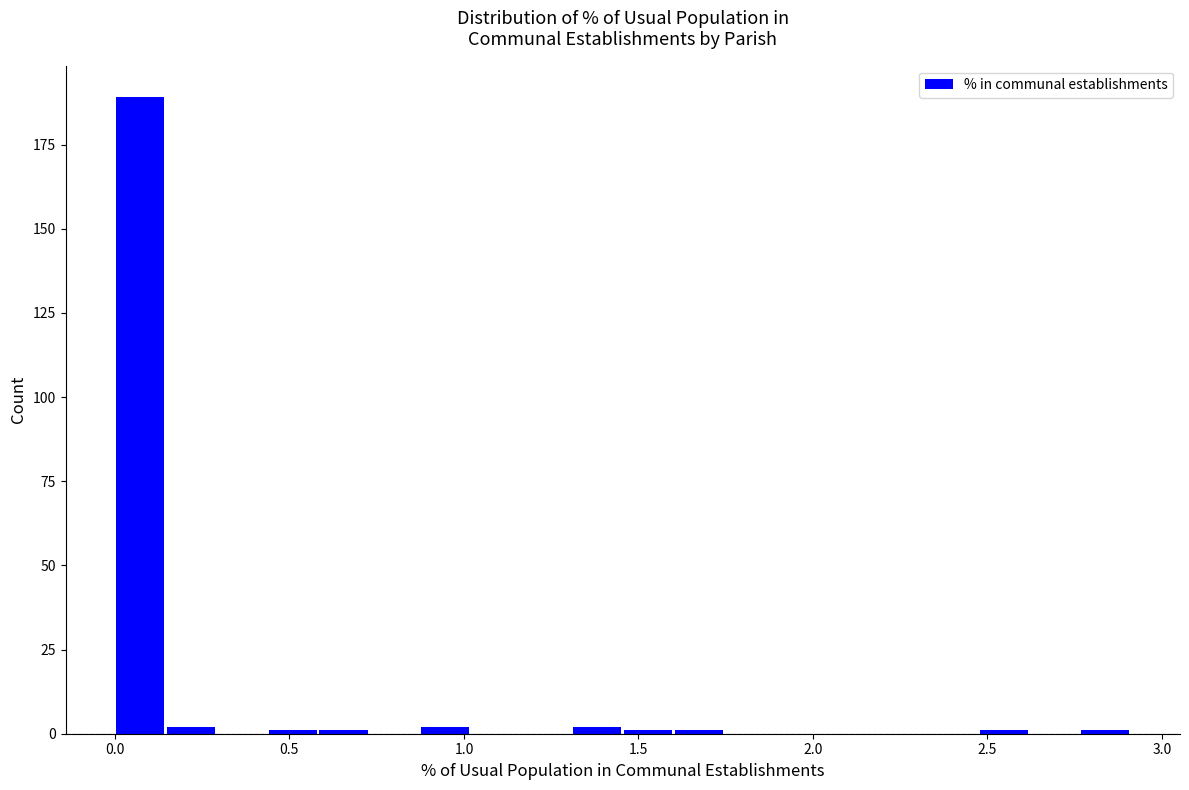

Read against the x-axis, roughly where is the centre of the tallest bar?

0.05